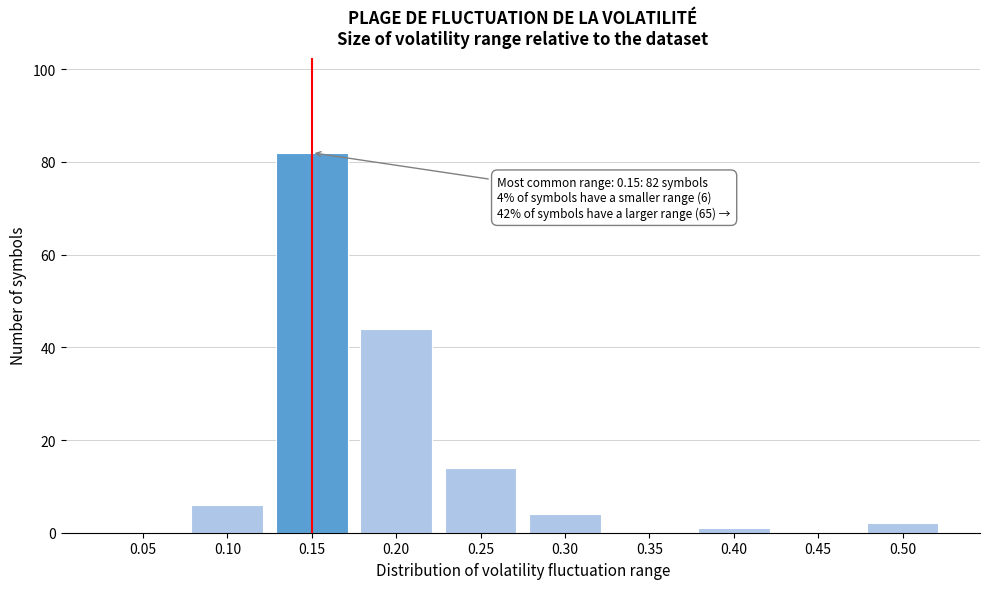

Reading left to right, what are all the values shown in this chart?

0.05=0	0.10=6	0.15=82	0.20=44	0.25=14	0.30=4	0.35=0	0.40=1	0.45=0	0.50=2